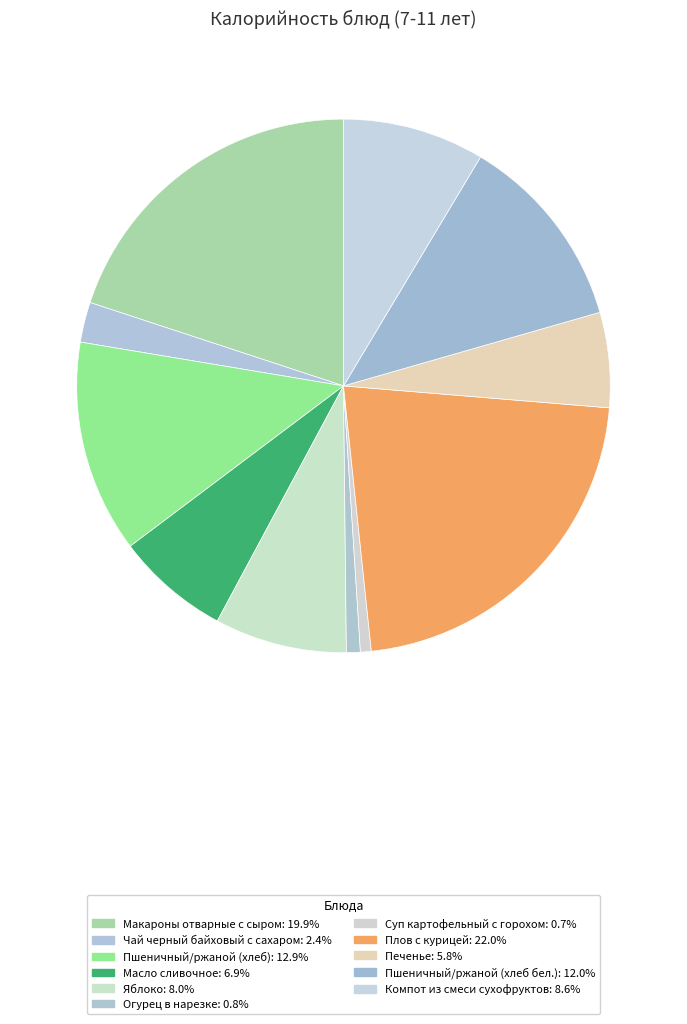

Rank the categories by value from lowest to highest.

Суп картофельный с горохом, Огурец в нарезке, Чай черный байховый с сахаром, Печенье, Масло сливочное, Яблоко, Компот из смеси сухофруктов, Пшеничный/ржаной (хлеб бел.), Пшеничный/ржаной (хлеб), Макароны отварные с сыром, Плов с курицей